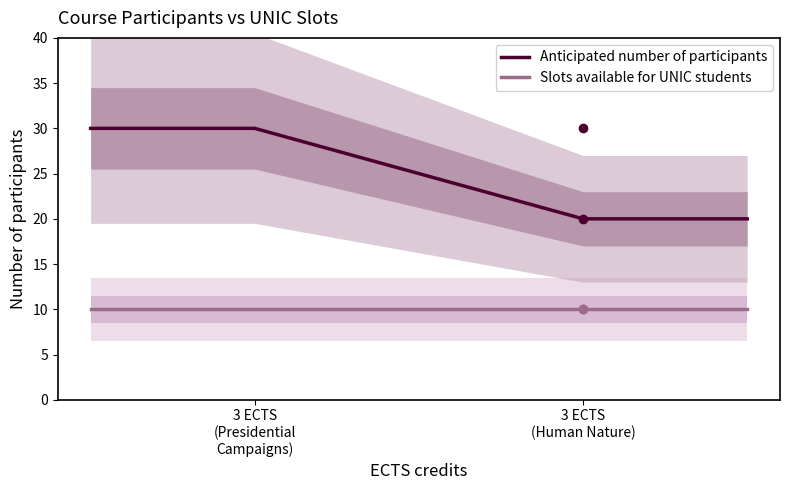

True or false: Slots available for UNIC students and Anticipated number of participants intersect in this chart.

False